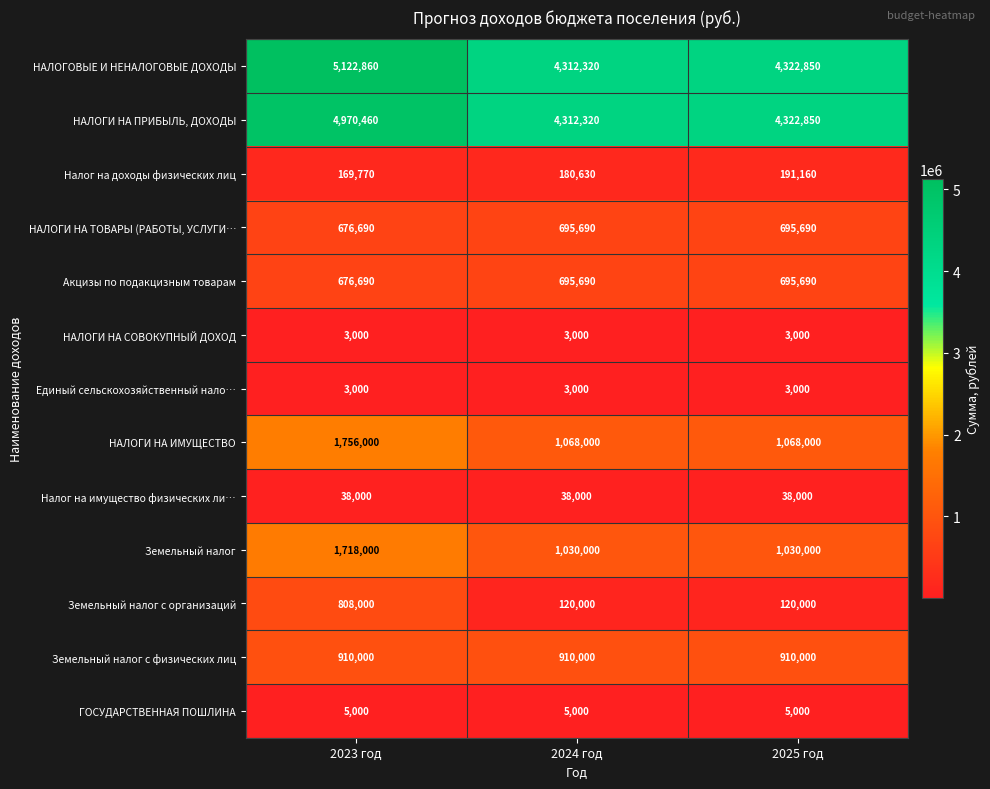

What is the maximum value for Земельный налог?

1718000